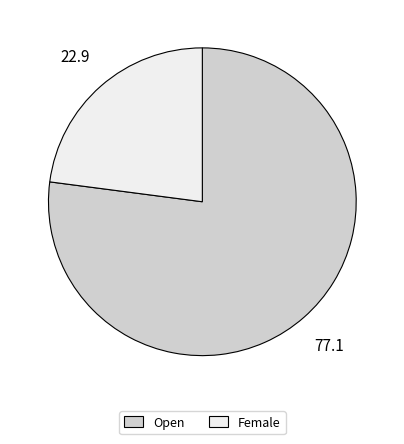

What is the ratio of the value at Female to the value at Open?

0.3